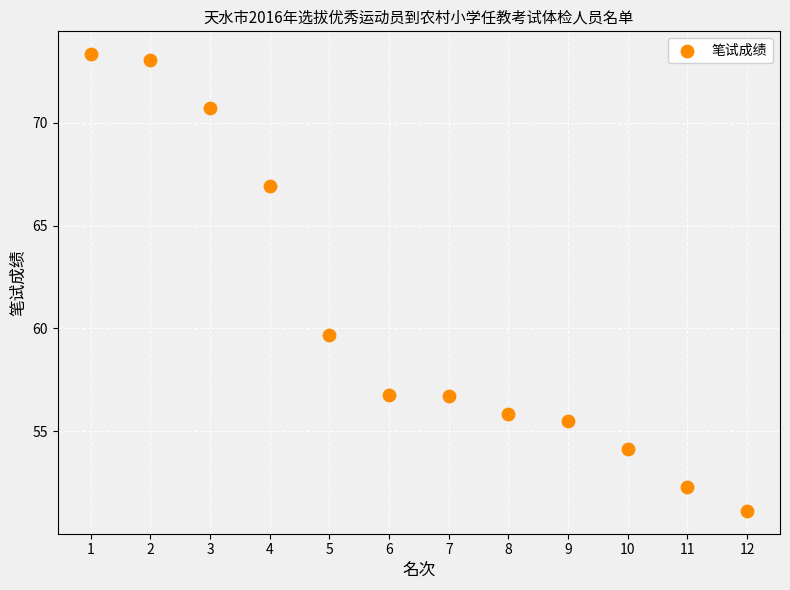

What is the average X value?

6.5